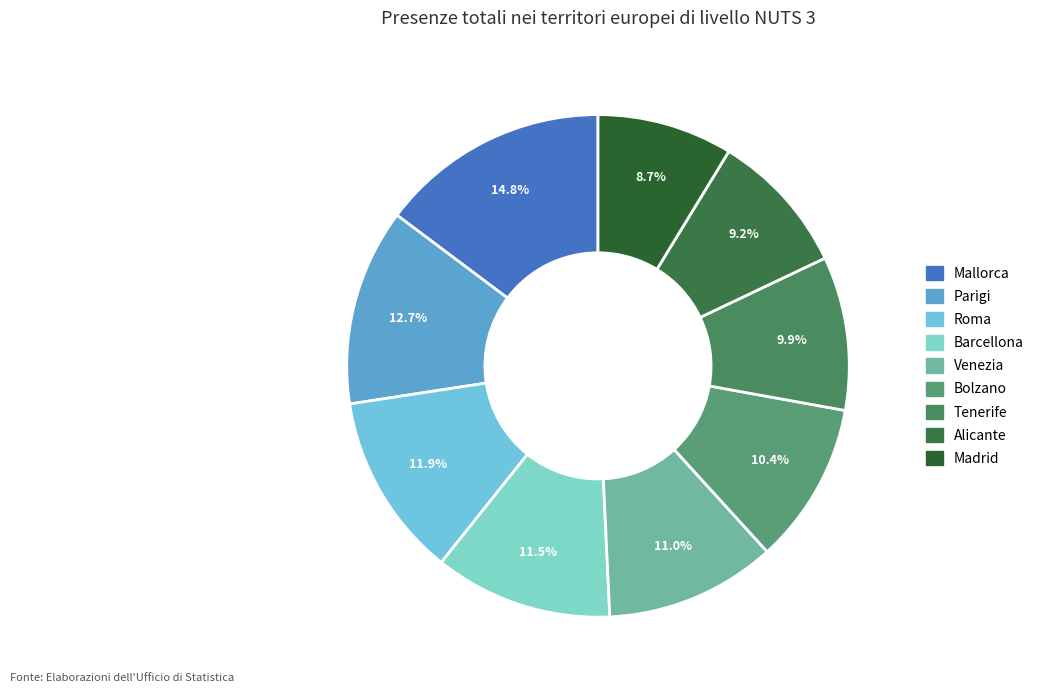

How many slices are in this pie chart?

9